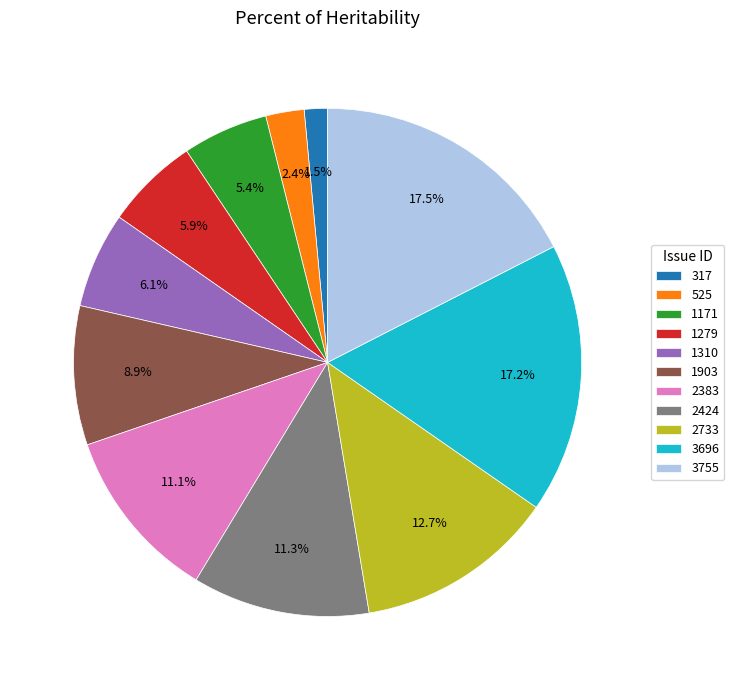

Which slice is the smallest?

317